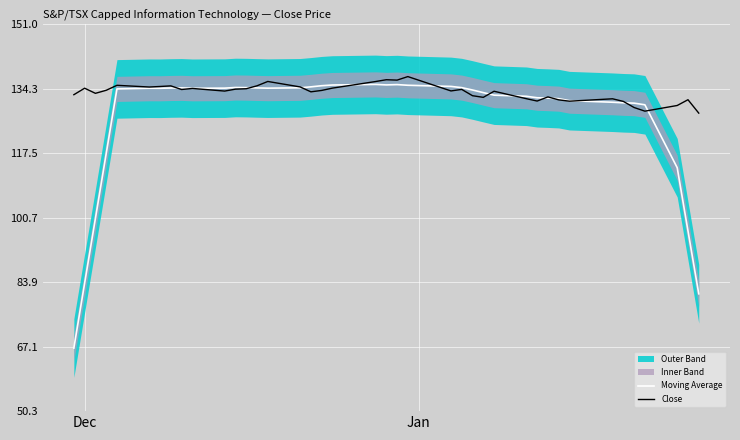

What is the minimum value for Moving Average?

66.8